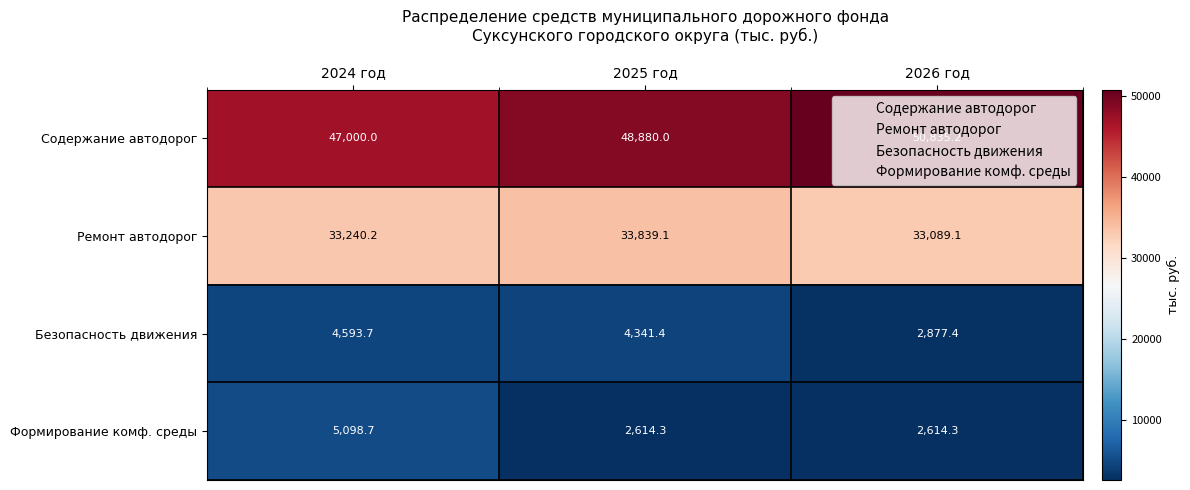

The value of Безопасность движения at 2026 год is 2877.4. True or false?

True